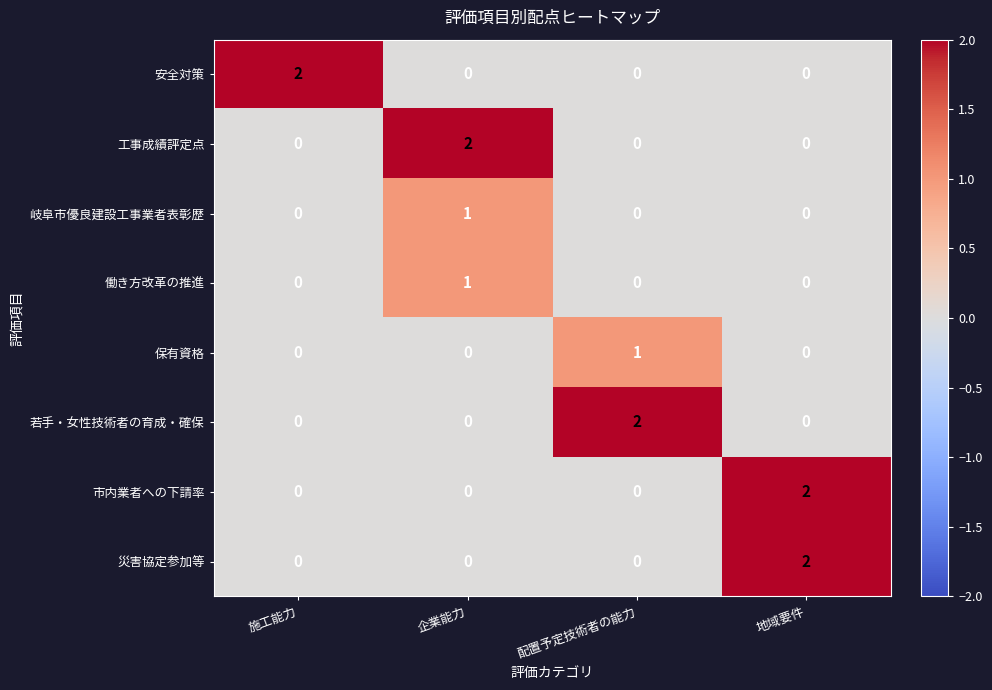

The 安全対策 series shows 3 at 施工能力. True or false?

False